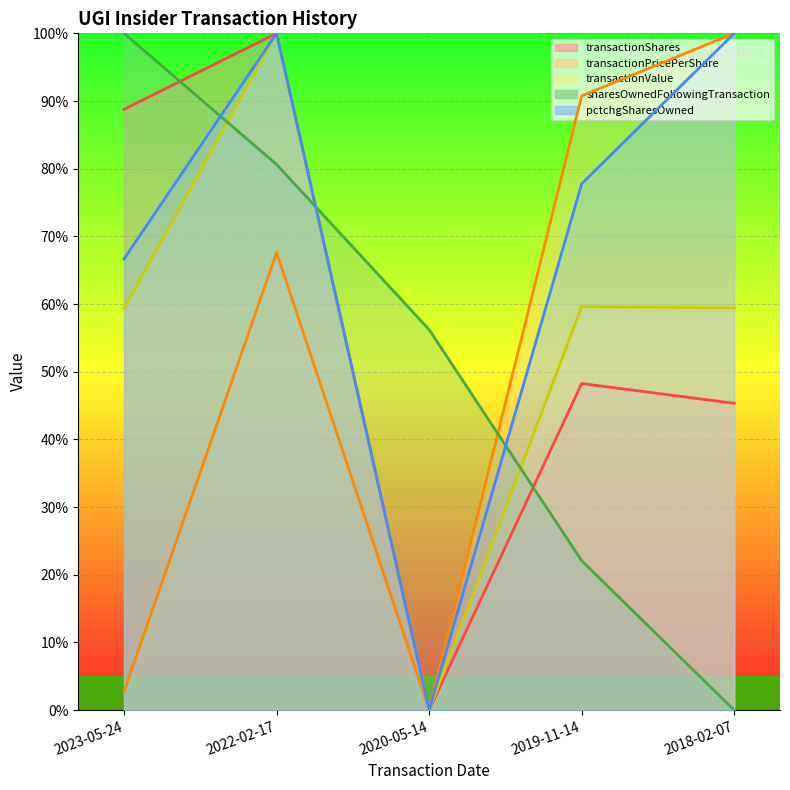

Which category has the lowest value in the transactionValue series?

2020-05-14